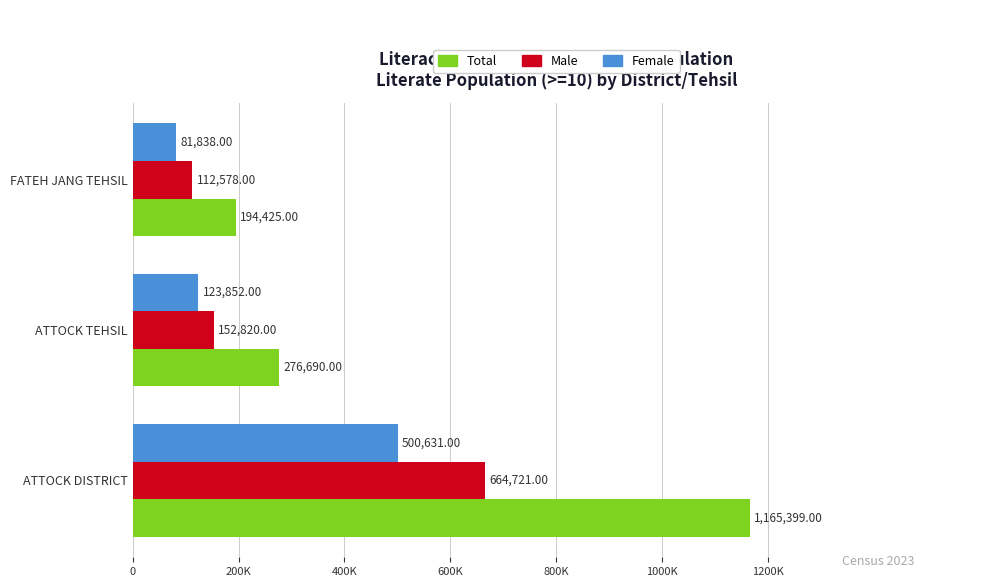

At which label does Male reach its minimum?

FATEH JANG TEHSIL